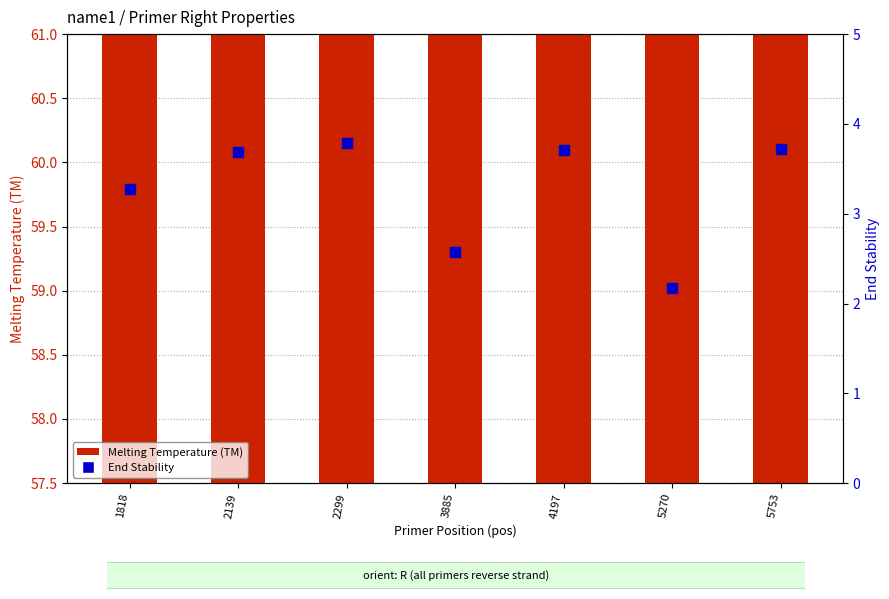

At how many categories does at least one series exceed 42?

7